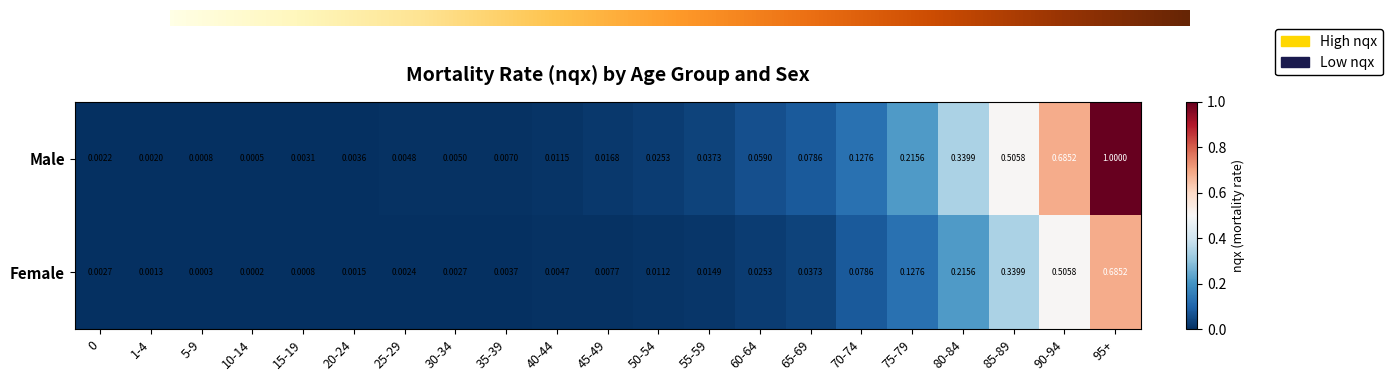

Is the value of Female at 85-89 greater than the value of Male at 95+?

No